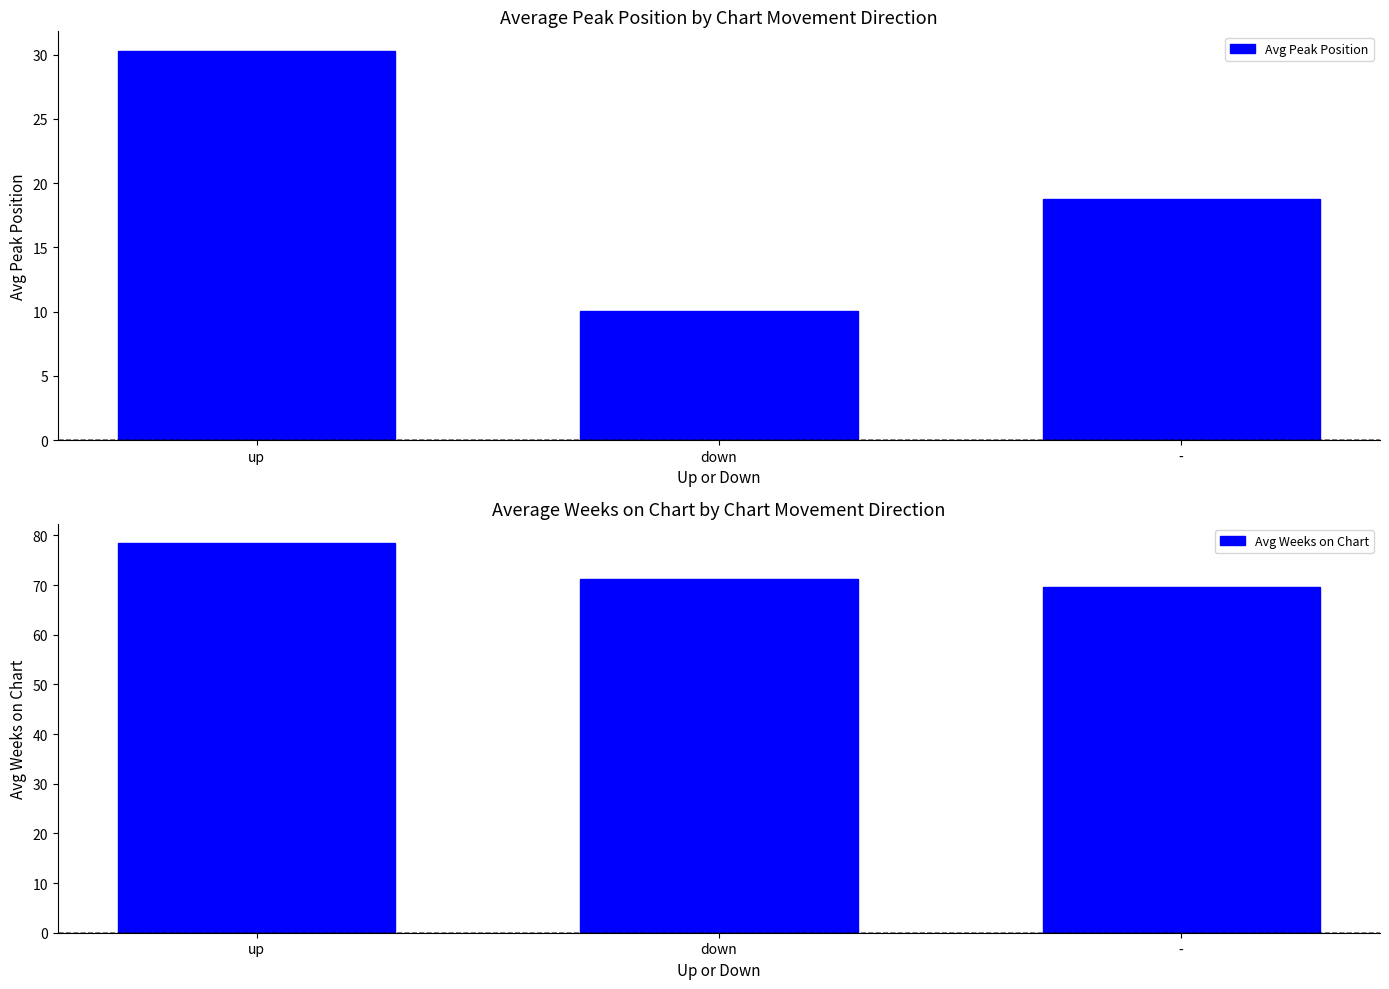

How many values in the Avg Weeks on Chart series are below 71?

1